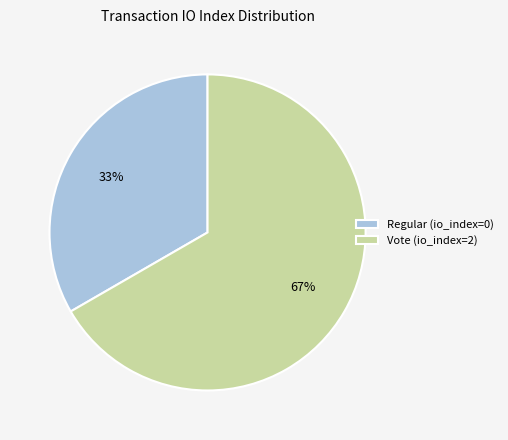

Which category has the biggest portion of the pie?

Vote (io_index=2)